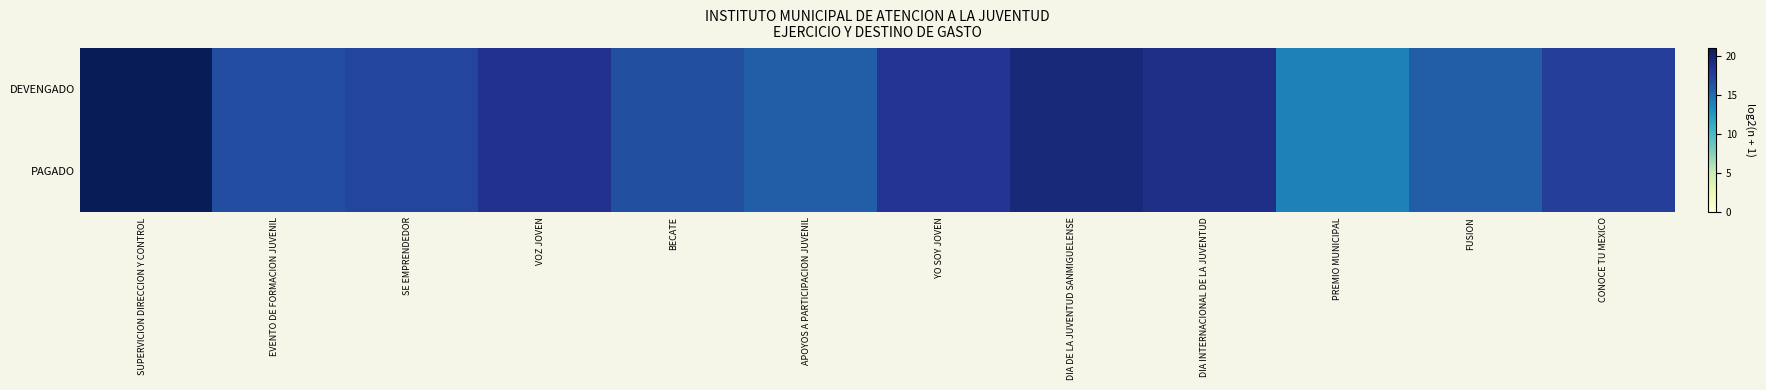

What is the minimum value shown in the chart?

13.9